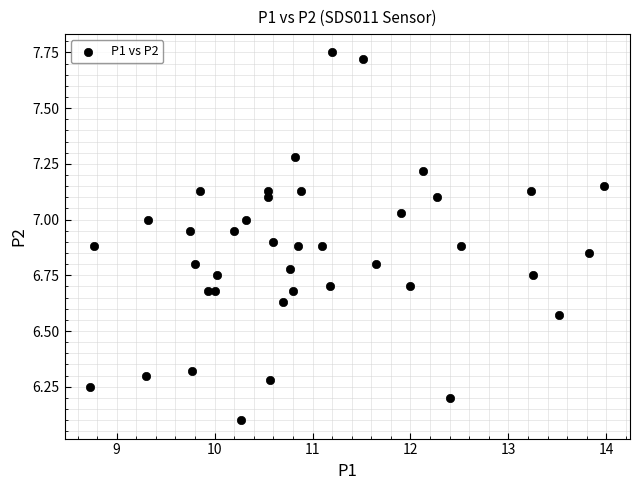

What is the range of X values (max minus min)?

5.2